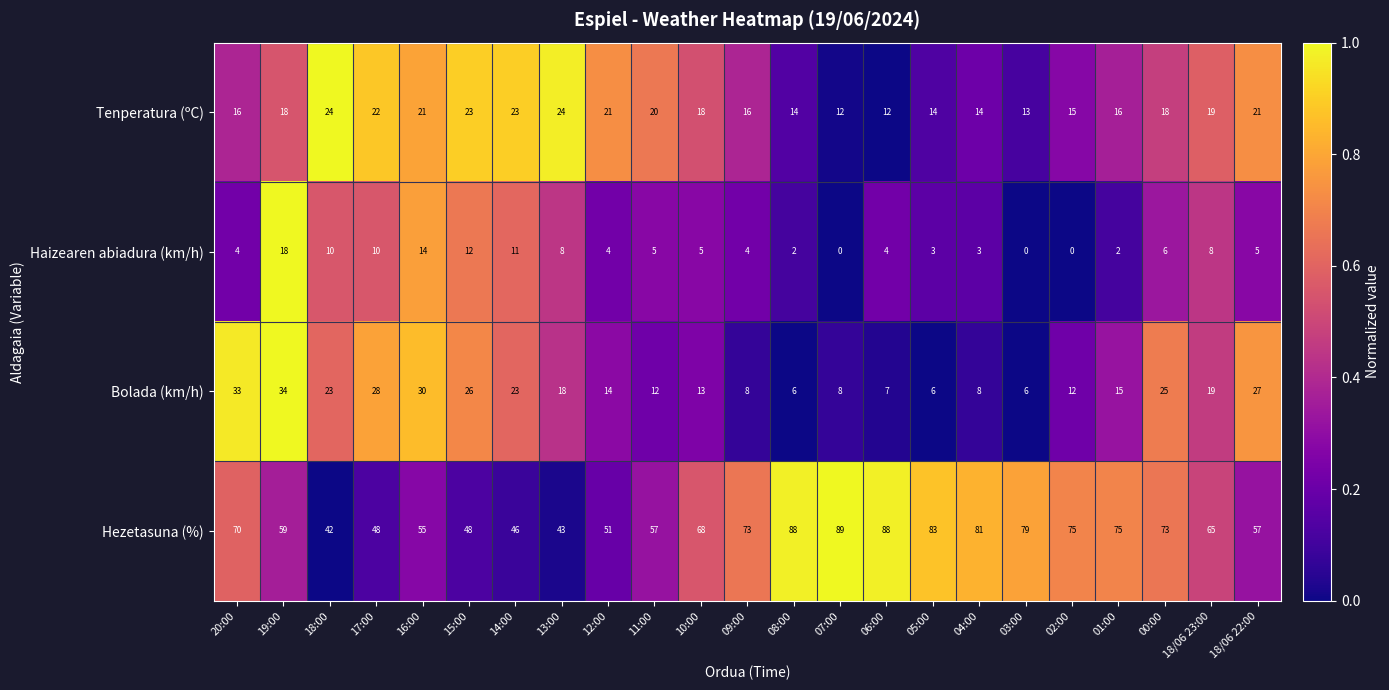

How many distinct data groups are displayed?

4